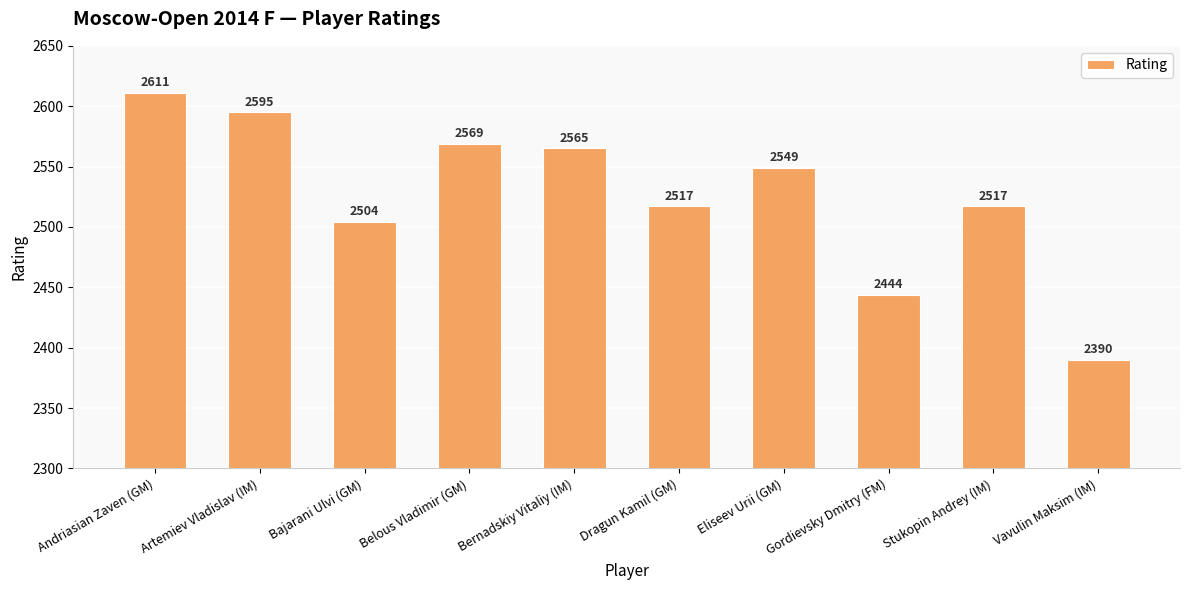

True or false: the data shows 2390 at Vavulin Maksim (IM).

True